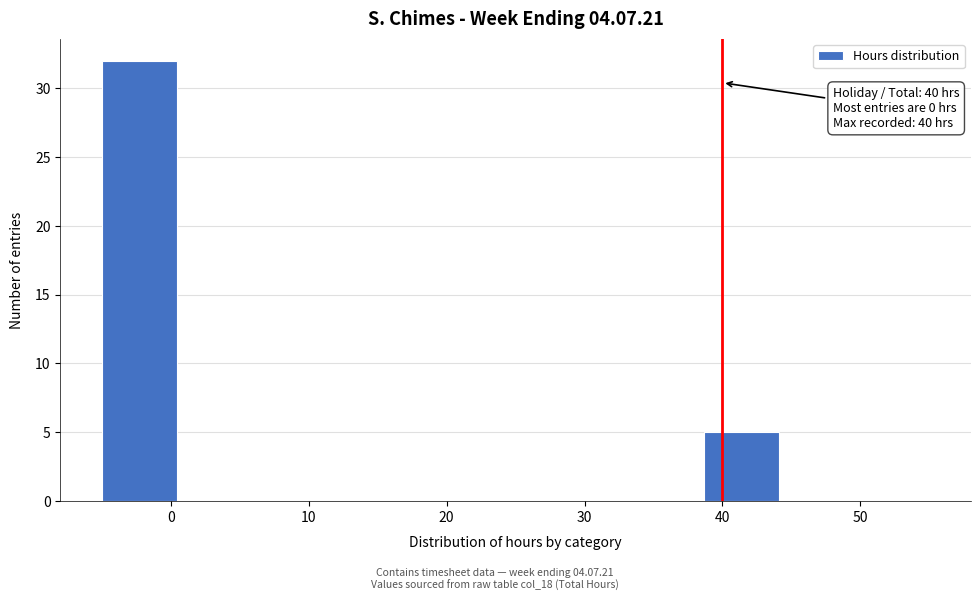

Which range on the x-axis has the tallest bar?

-5 to 0